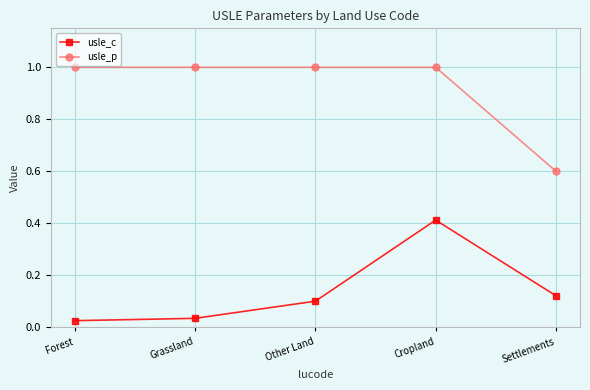

What is the sum of all usle_p values?

4.6